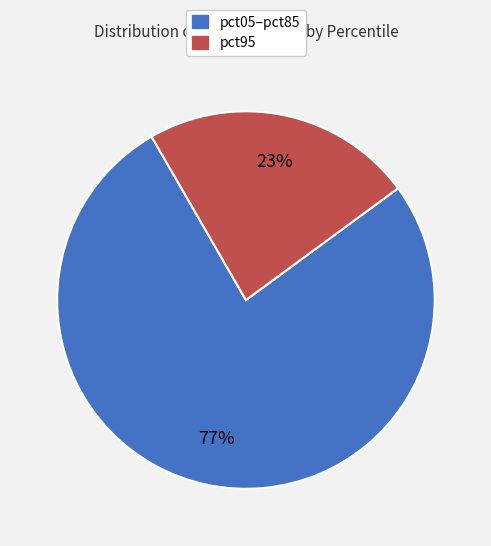

To the nearest percent, what is the difference between the largest and smallest slice percentages?

54%